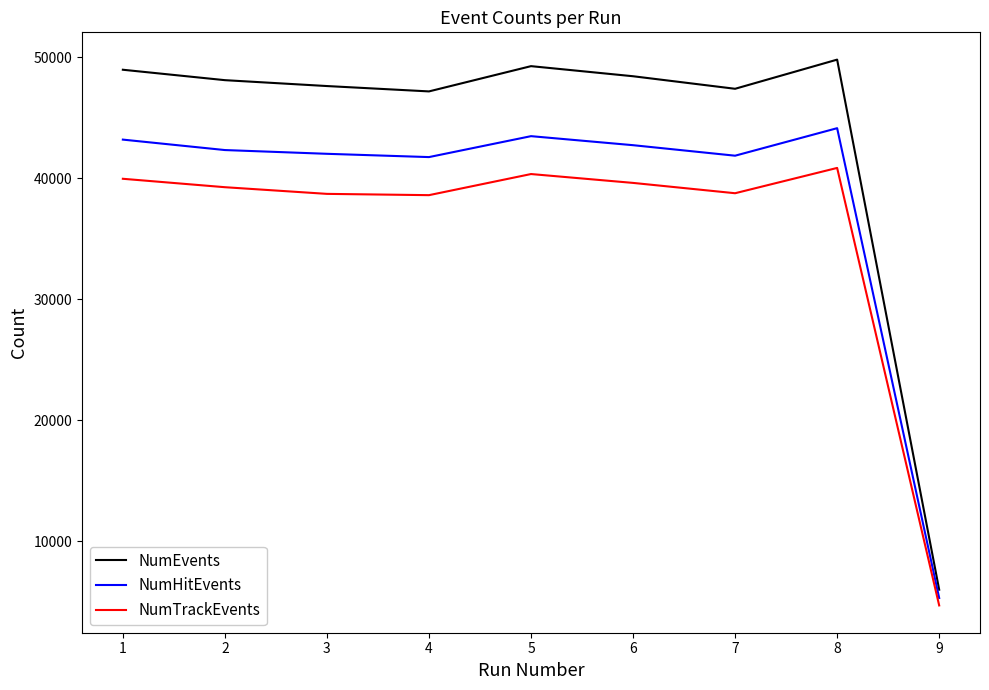

At which category is the sum across all series the highest?

8